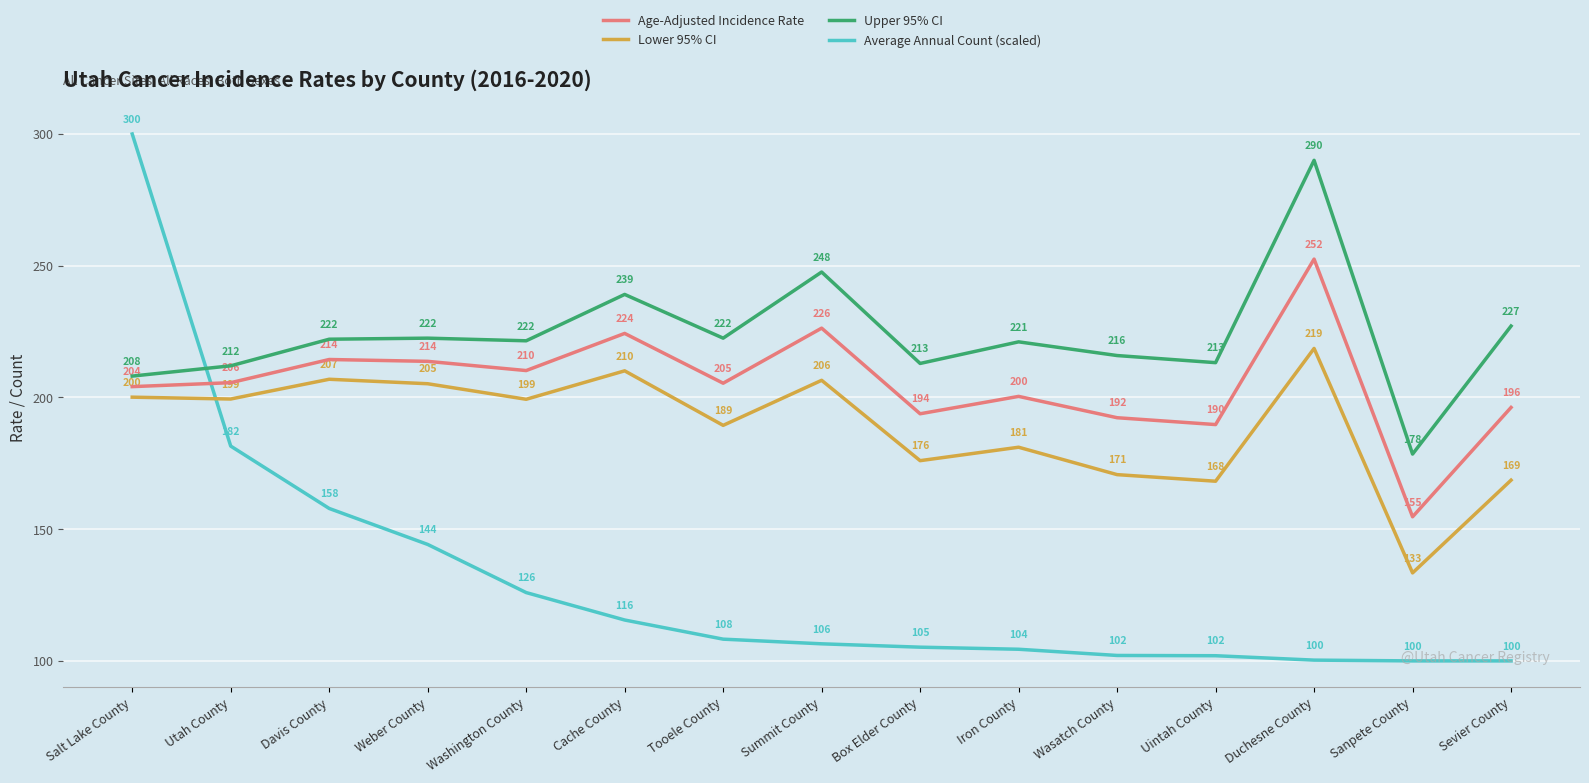

What is the spread (max minus min) of values at Davis County?

64.2